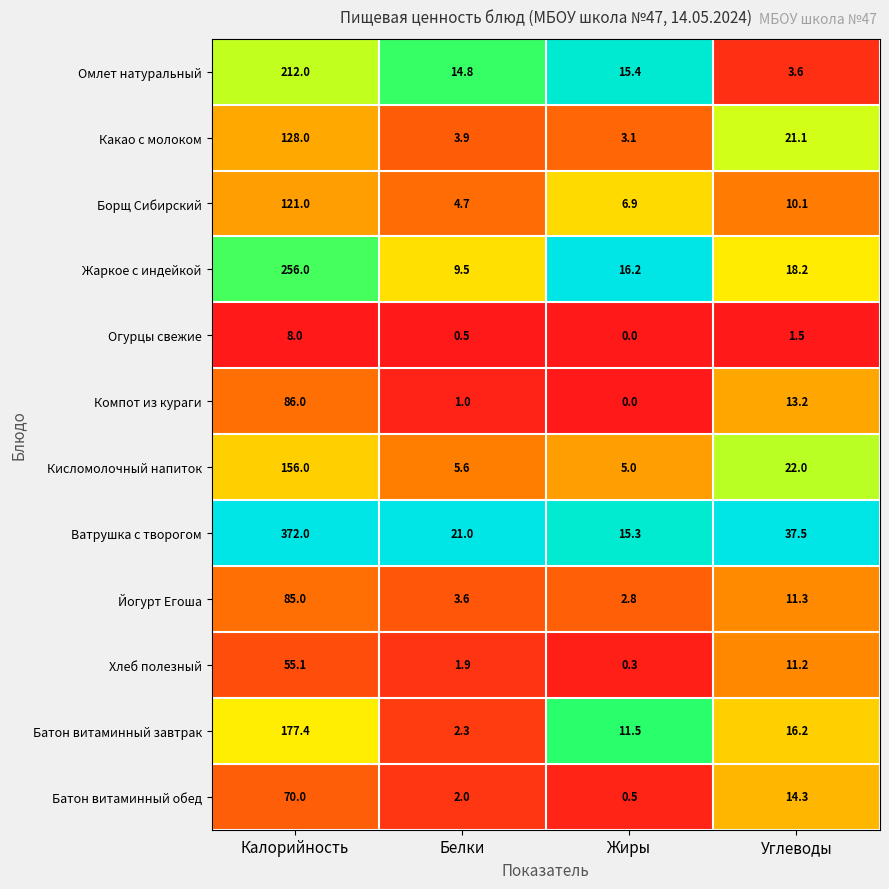

Which label corresponds to the smallest value in the chart?

Жиры